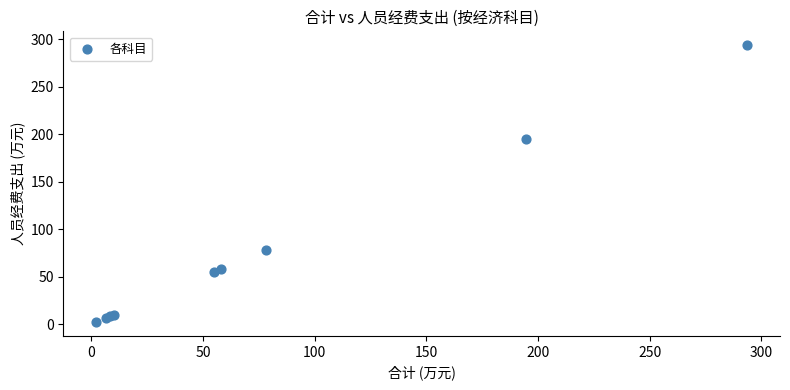

What Y value in the scatter plot is closest to 147?

194.5